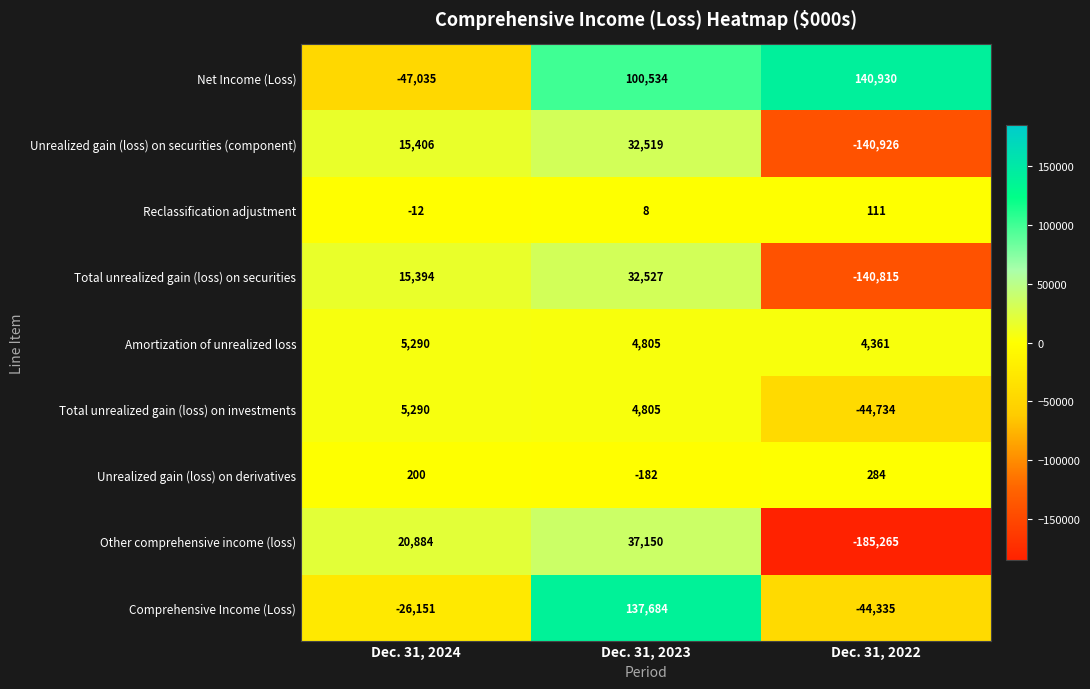

Rank the categories by Comprehensive Income (Loss) value from lowest to highest.

Dec. 31, 2022, Dec. 31, 2024, Dec. 31, 2023